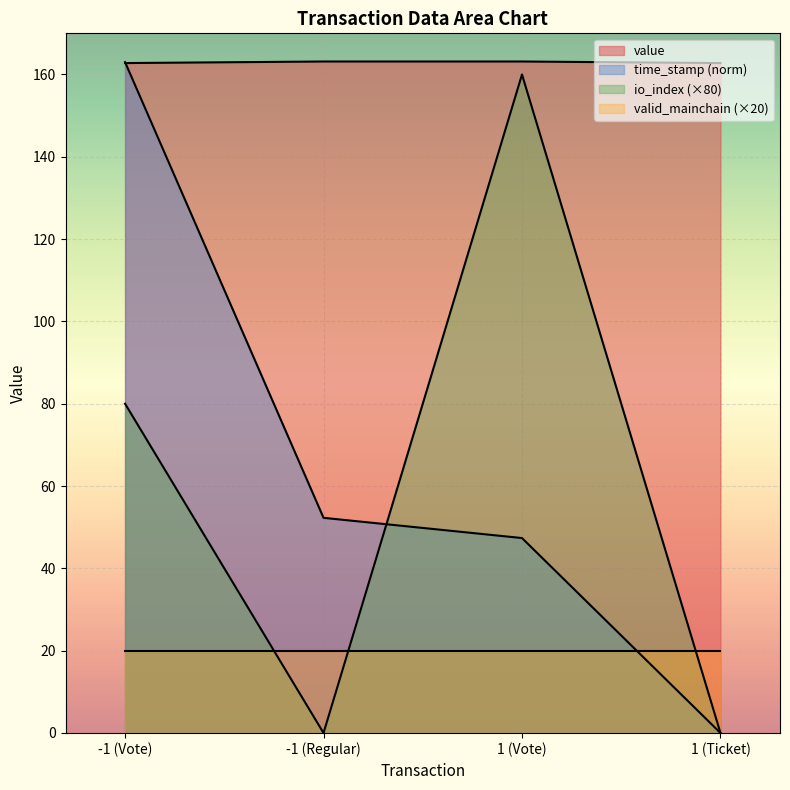

What is the sum of all time_stamp_norm values?

262.6